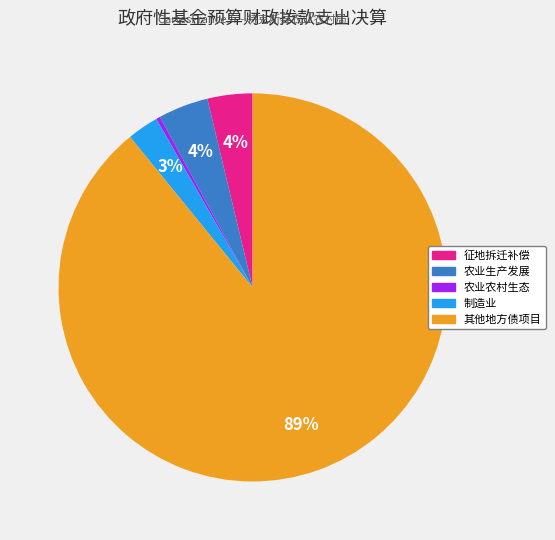

To the nearest percent, what is the difference between the largest and smallest slice percentages?

89%